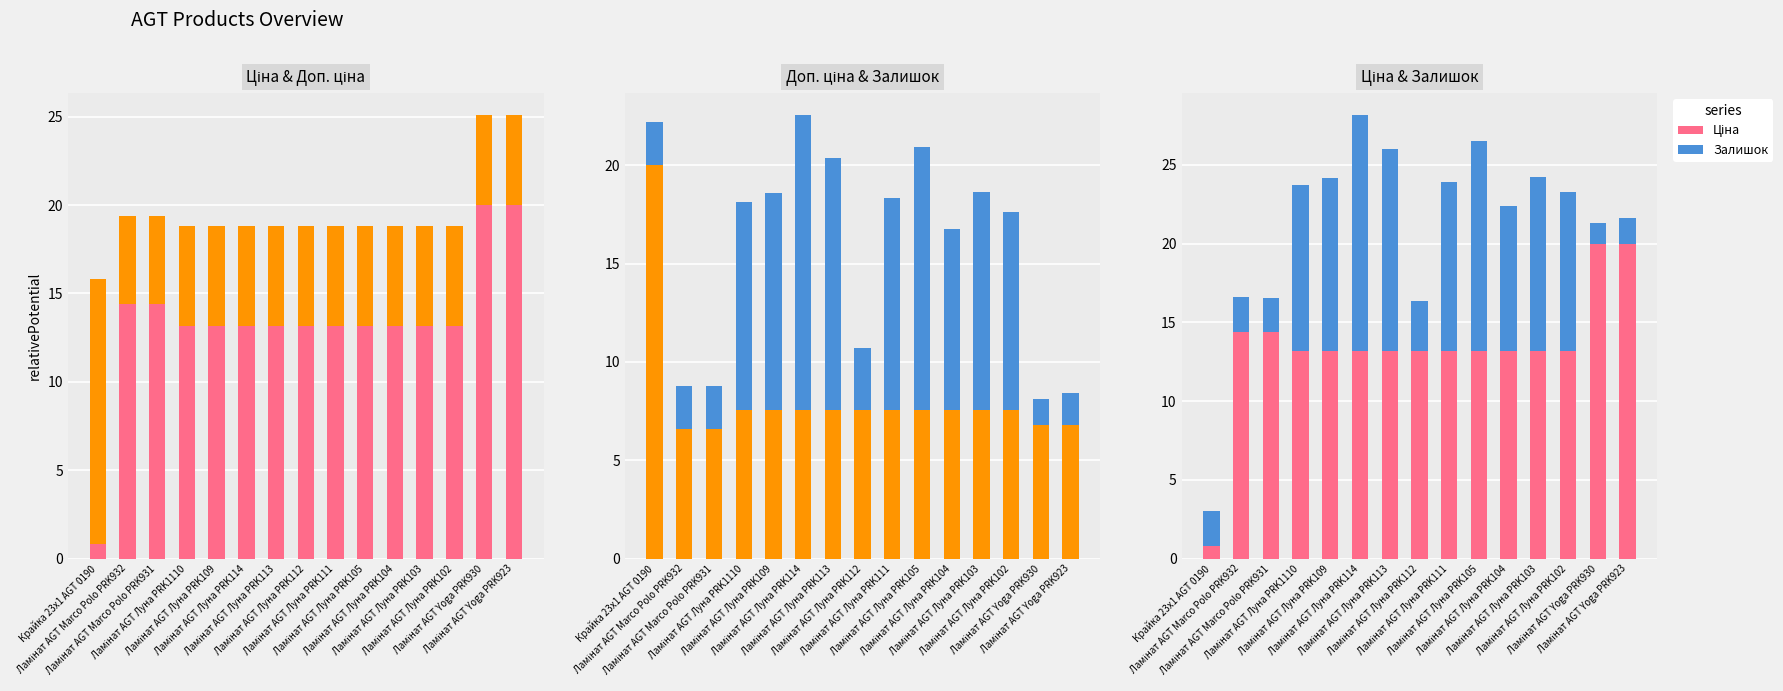

Rank the series at Крайка 23x1 AGT 0190 from lowest to highest value.

Ціна, Залишок, Доп. ціна